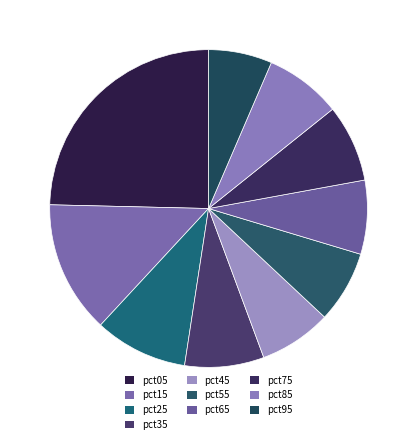

Is it true that pct25 is 9% of the pie?

True